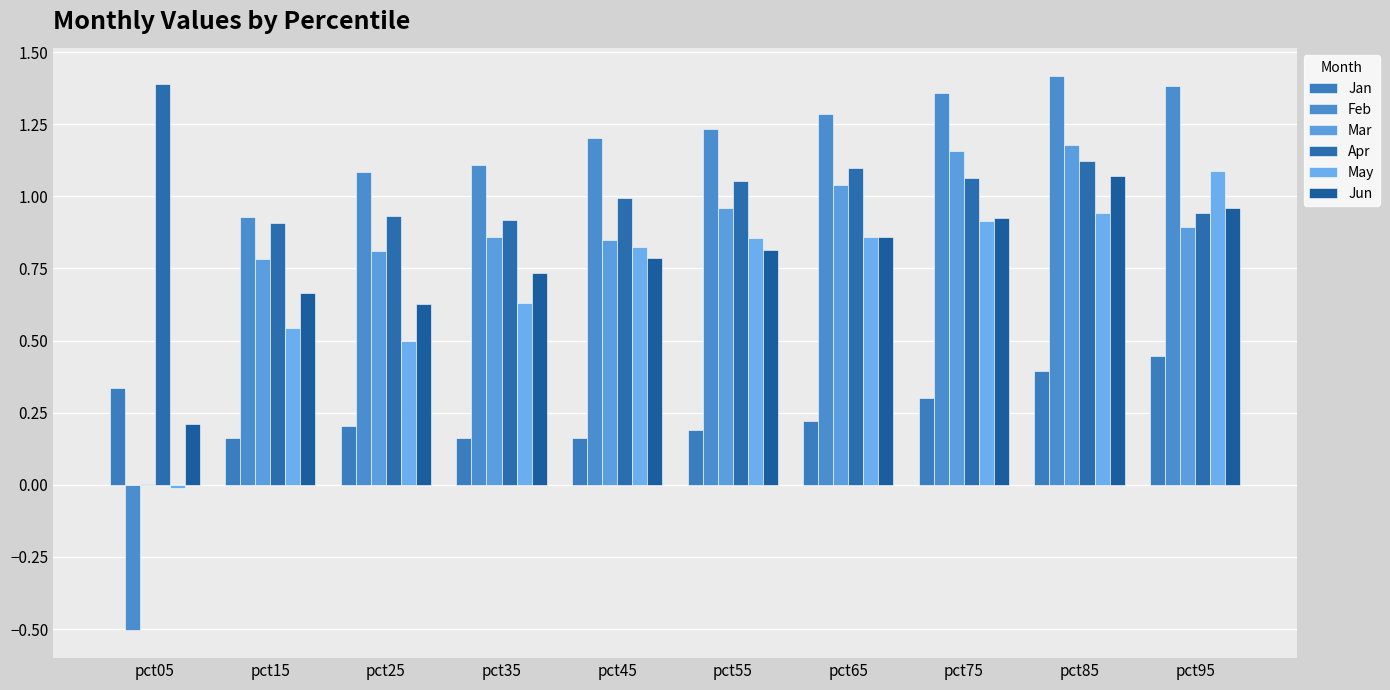

Are the bars horizontal?

No